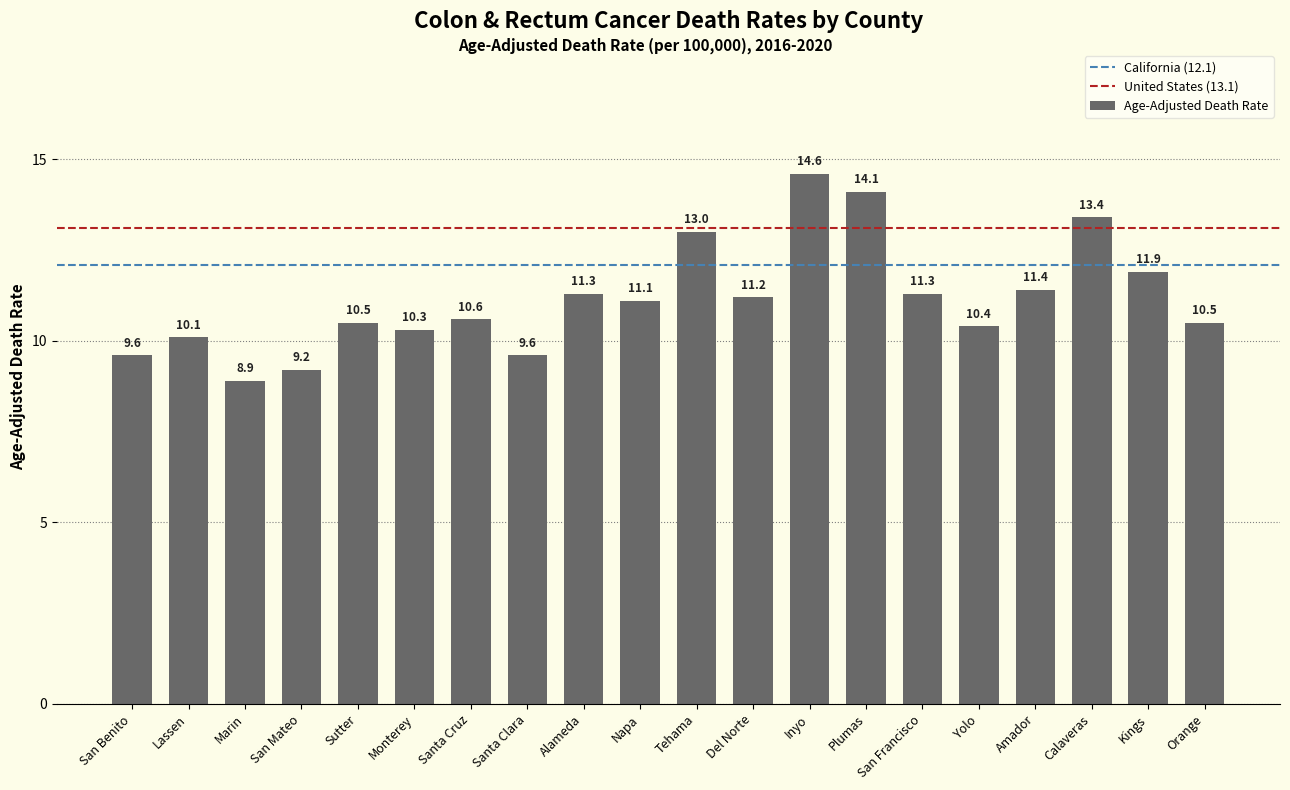

Approximately how many times larger is the value at Lassen compared to Kings?

0.8